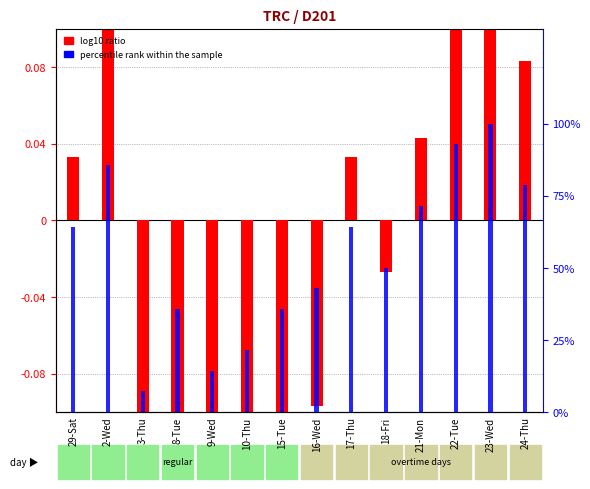

The value of log10 ratio at 3-Thu is -0.1. True or false?

False